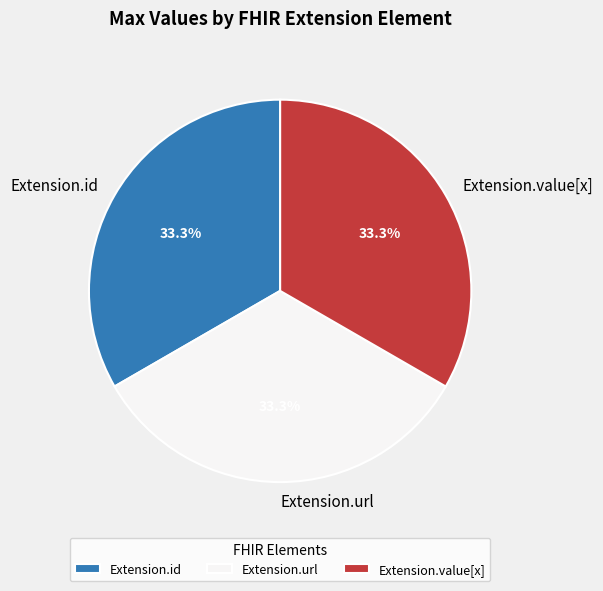

What is the ratio of the value at Extension.id to the value at Extension.value[x]?

1.0